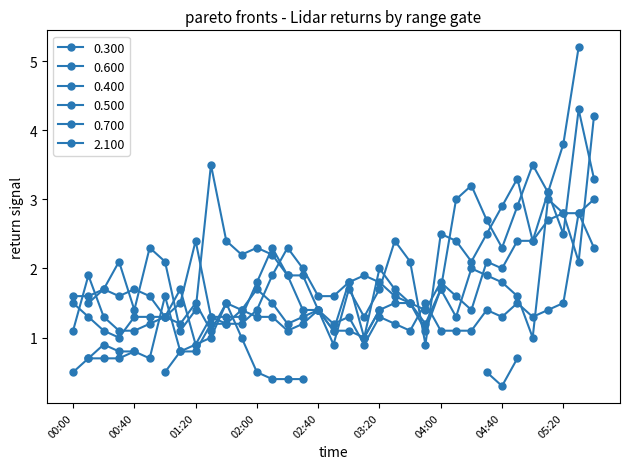

Is the value of 0.300 at 00:00 greater than the value of 0.700 at 02:40?

No